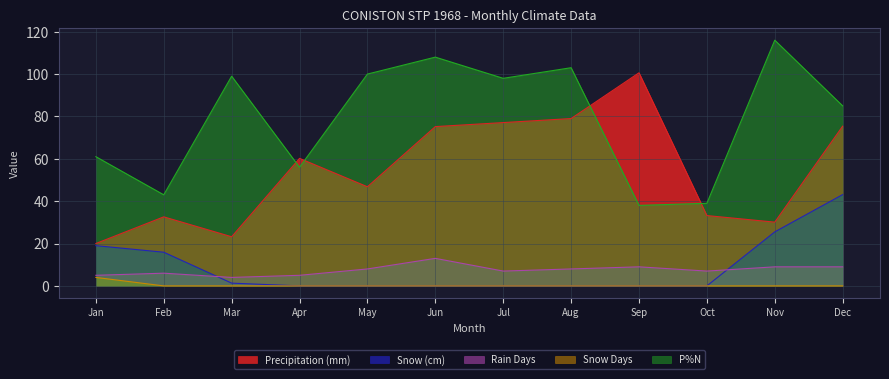

What are all the series names shown in the legend?

Precipitation (mm), Snow (cm), Rain Days, Snow Days, P%N